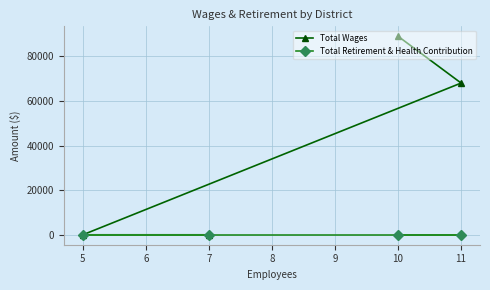

Is the value of Total Wages at 10 greater than the value of Total Retirement & Health Contribution at 10?

Yes